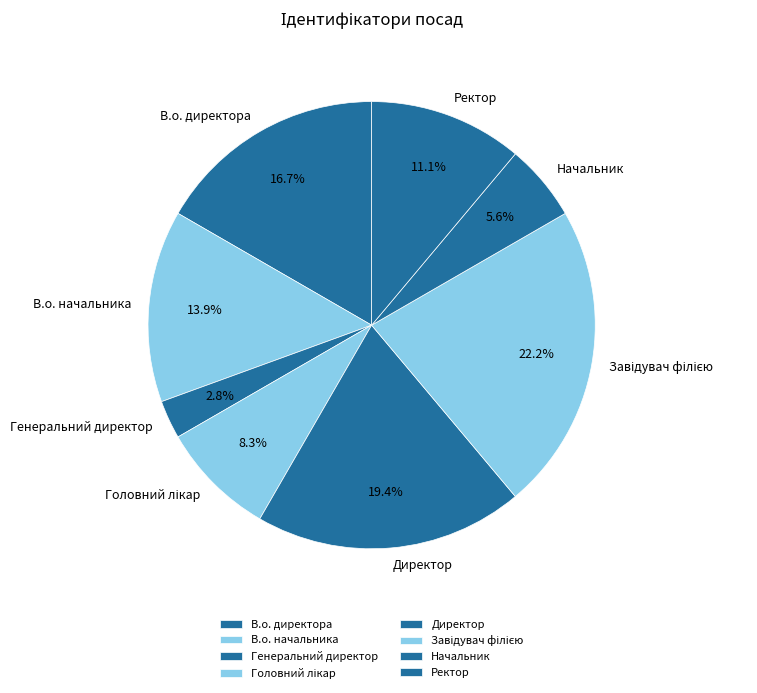

Which has a higher value, В.о. начальника or Директор?

Директор